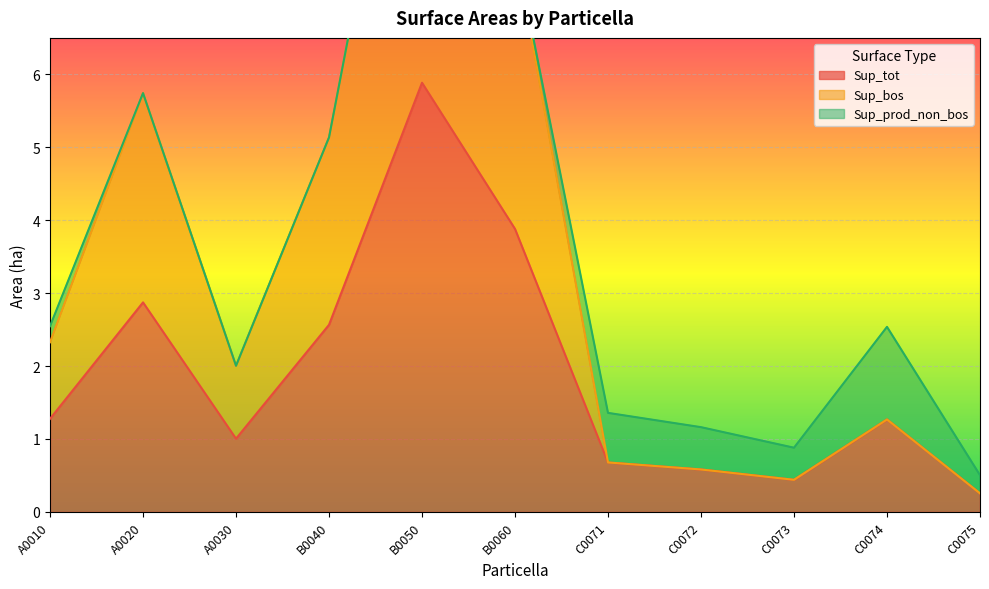

At which label does Sup_bos first exceed 2?

A0010